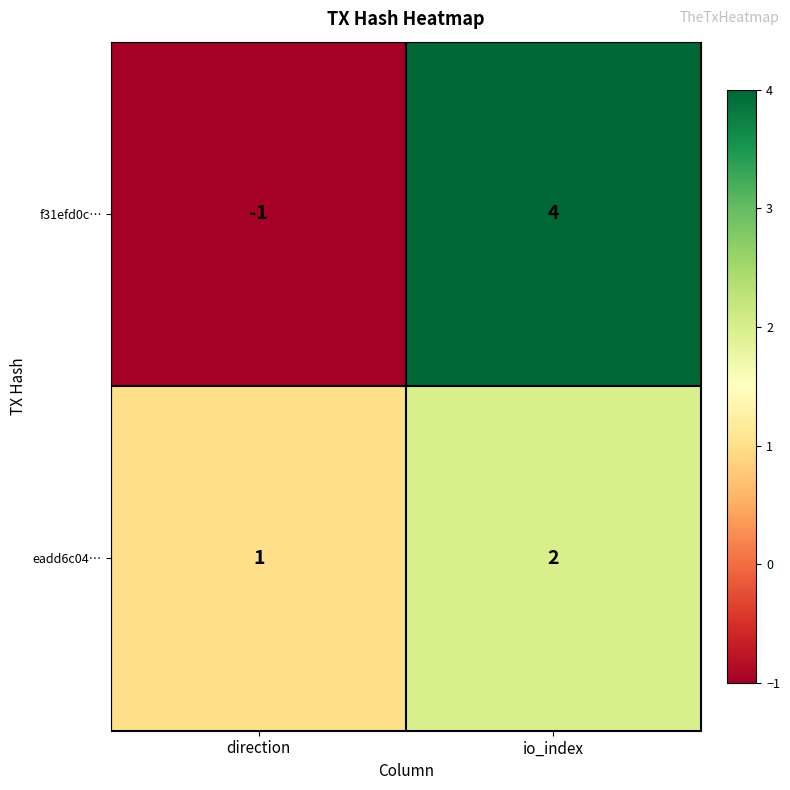

Reading left to right, list all the values displayed in this chart.

f31efd0c…: direction=-1	io_index=4
eadd6c04…: direction=1	io_index=2